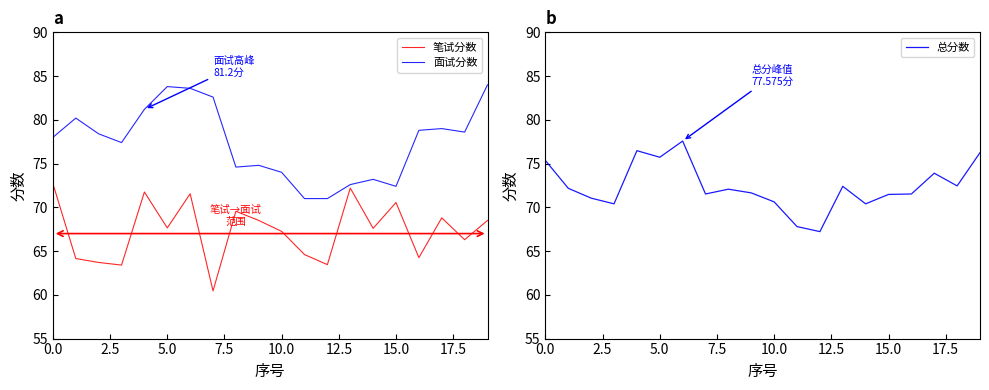

True or false: 总分数 and 笔试分数 intersect in this chart.

False